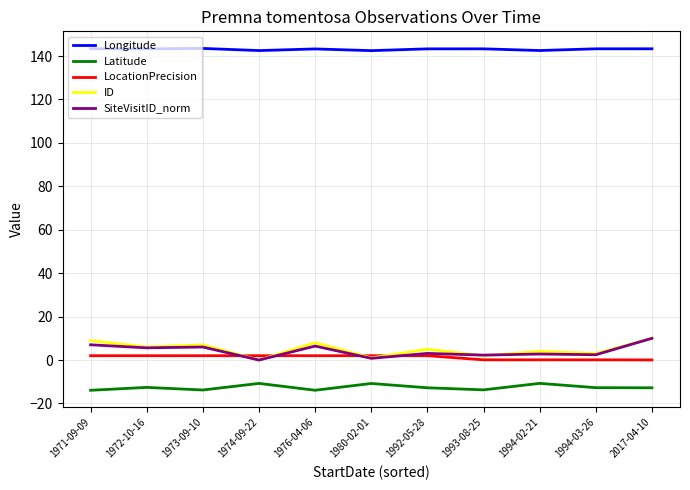

What is the spread (max minus min) of values at 1976-04-06?

157.2